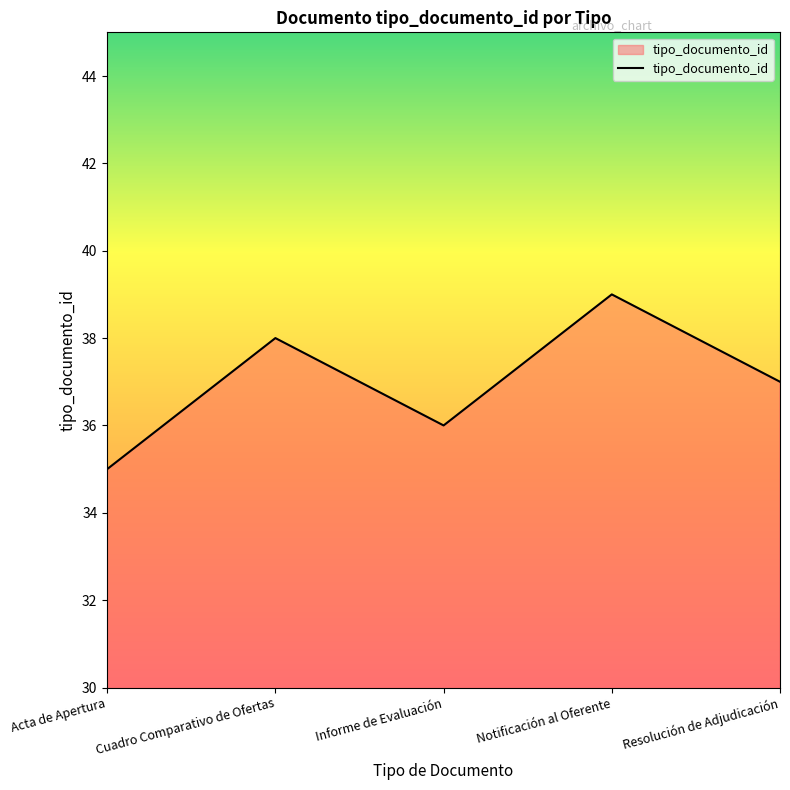

Reading left to right, what are all the values shown in this chart?

Acta de Apertura=35	Cuadro Comparativo de Ofertas=38	Informe de Evaluación=36	Notificación al Oferente=39	Resolución de Adjudicación=37